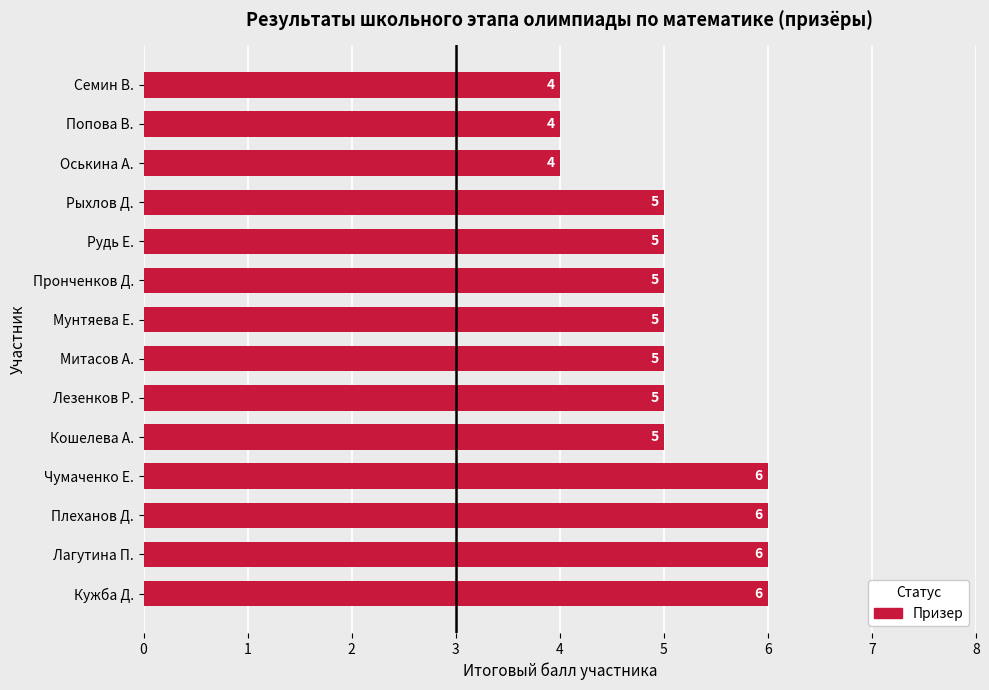

What is the average value?

5